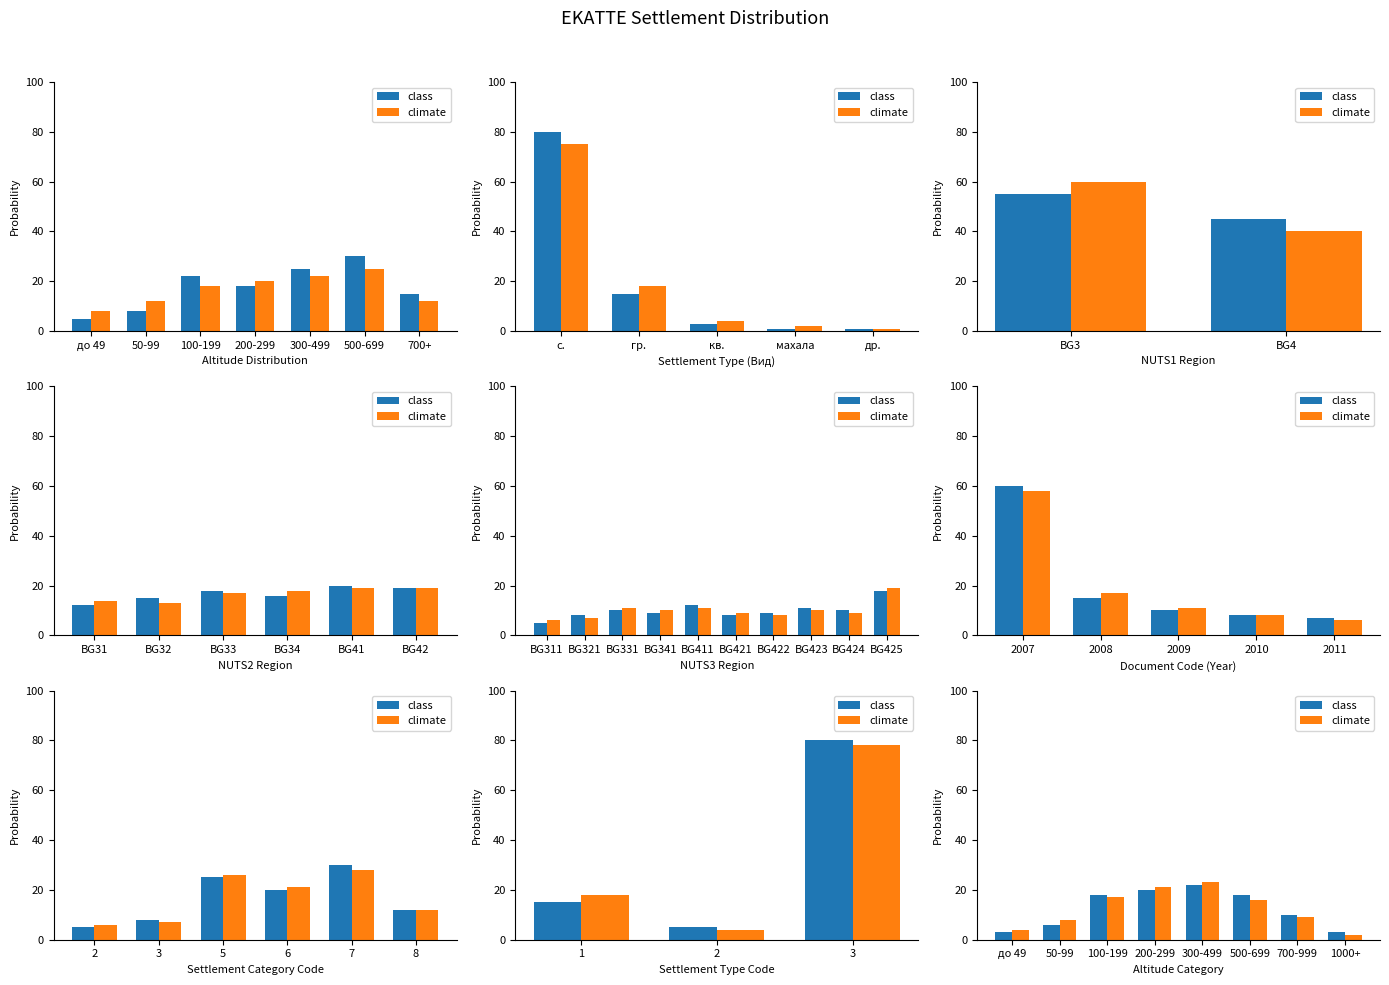

Reading left to right, extract all data points from this chart.

class: 3	6	18	20	22	18	10	3
climate: 4	8	17	21	23	16	9	2